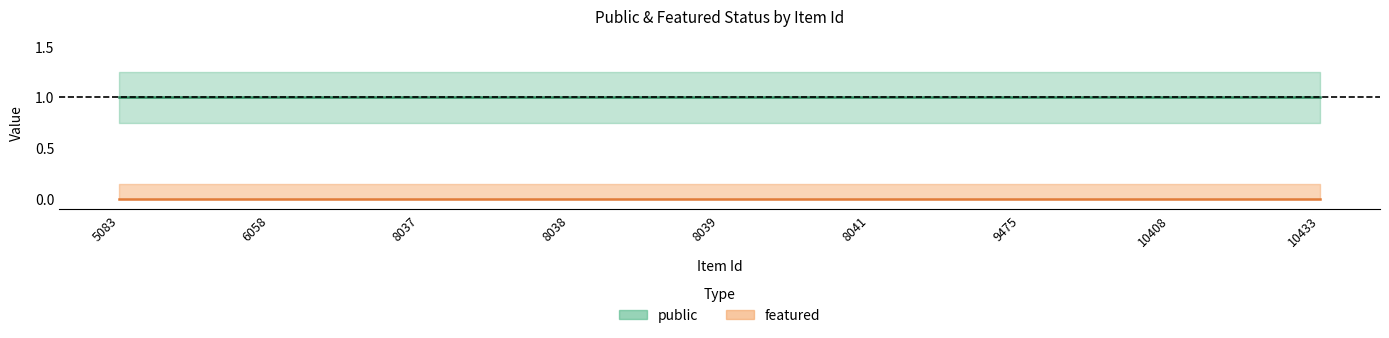

Rank the categories by public value from highest to lowest.

5083, 6058, 8037, 8038, 8039, 8041, 9475, 10408, 10433